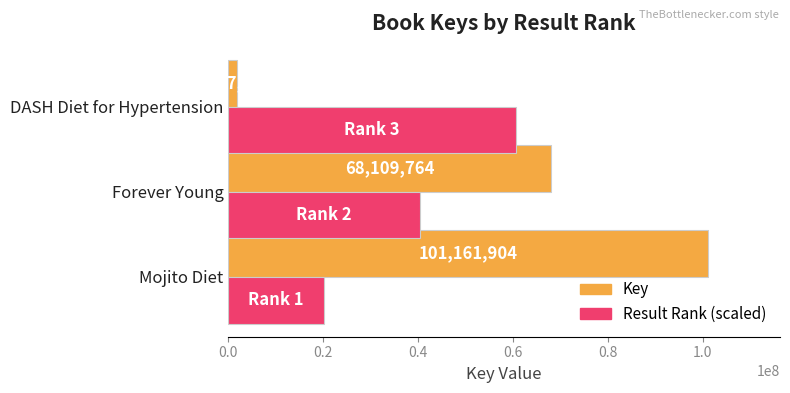

What is the average value of the Key series?

57036399.7